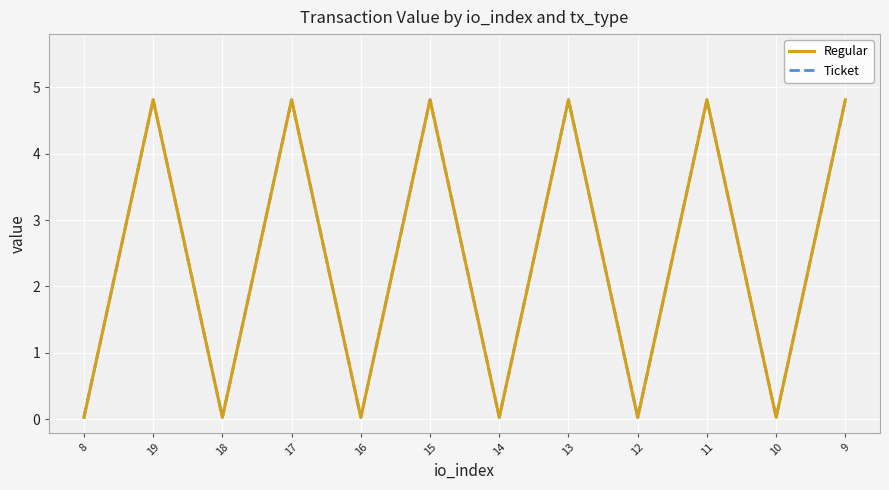

At which label is Ticket closest to 2?

8